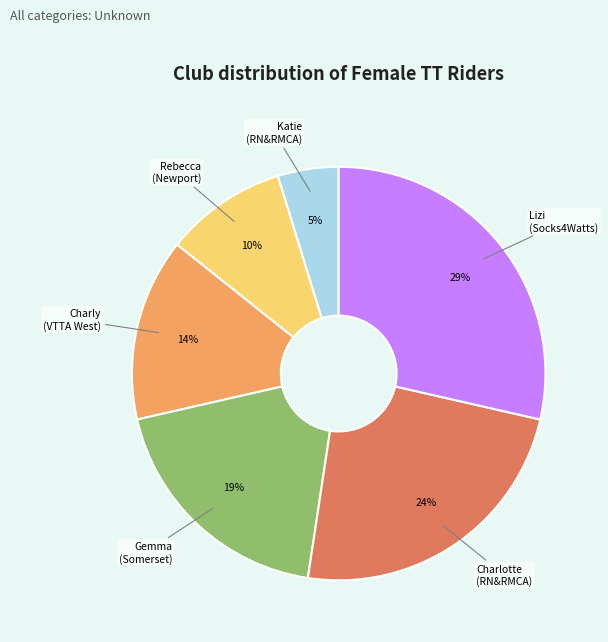

How many slices are in this pie chart?

6